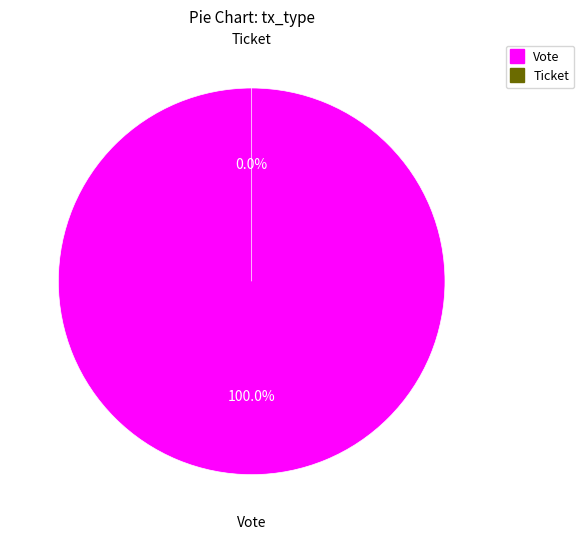

How many segments does this pie chart have?

2